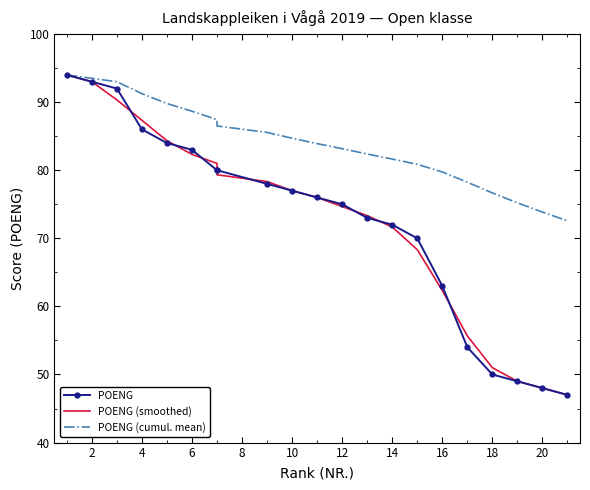

How many lines are shown in the chart?

3